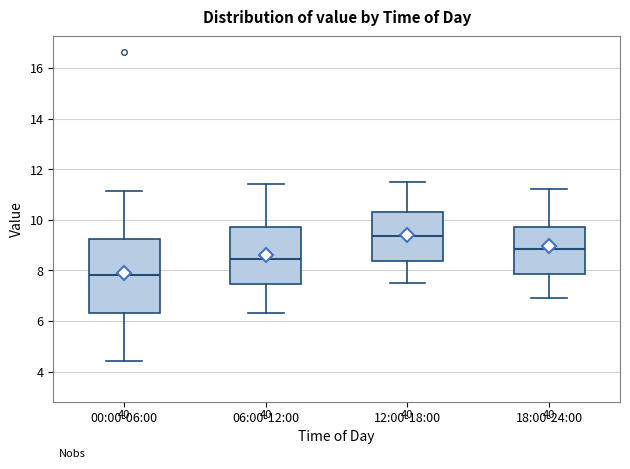

Reading left to right, read every box against the y-axis: the position of its median line, the range the box covers, and the ends of its whiskers. The values are not printed on the chart, so give them approximately, as read against the axis.

00:00-06:00: median 7.8, box 6.4 to 9.2, whiskers 4.4 to 11.2
06:00-12:00: median 8.4, box 7.4 to 9.8, whiskers 6.4 to 11.4
12:00-18:00: median 9.4, box 8.4 to 10.4, whiskers 7.6 to 11.6
18:00-24:00: median 8.8, box 7.8 to 9.8, whiskers 7.0 to 11.2